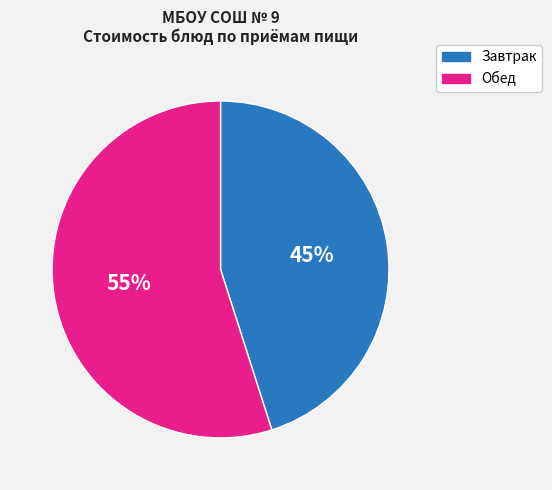

How many segments does this pie chart have?

2